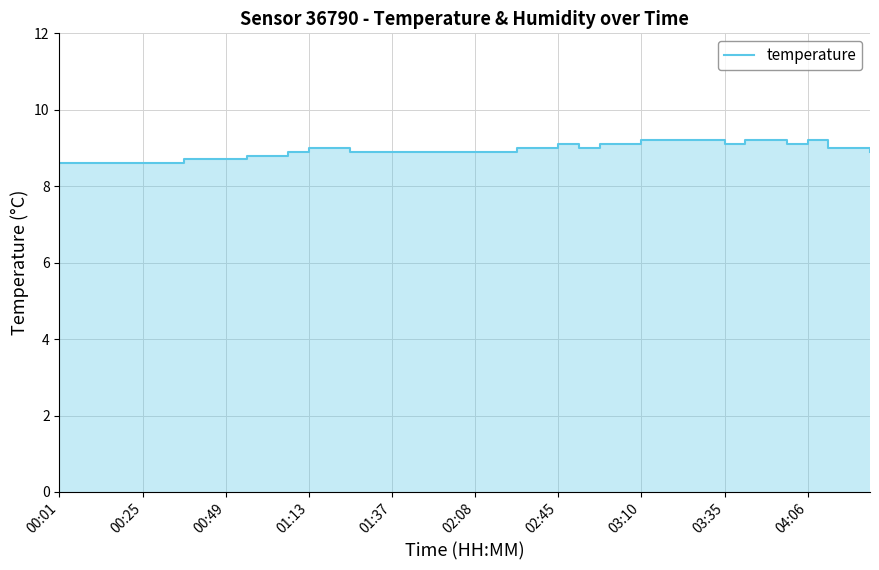

What is the change in value from 00:01 to 25?

+0.4